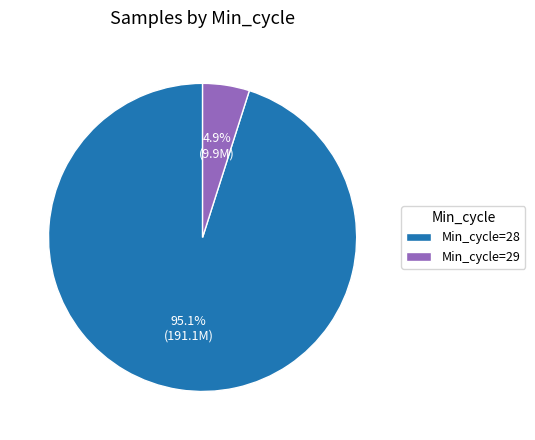

What is the ratio of the value at Min_cycle=28 to the value at Min_cycle=29?

19.4